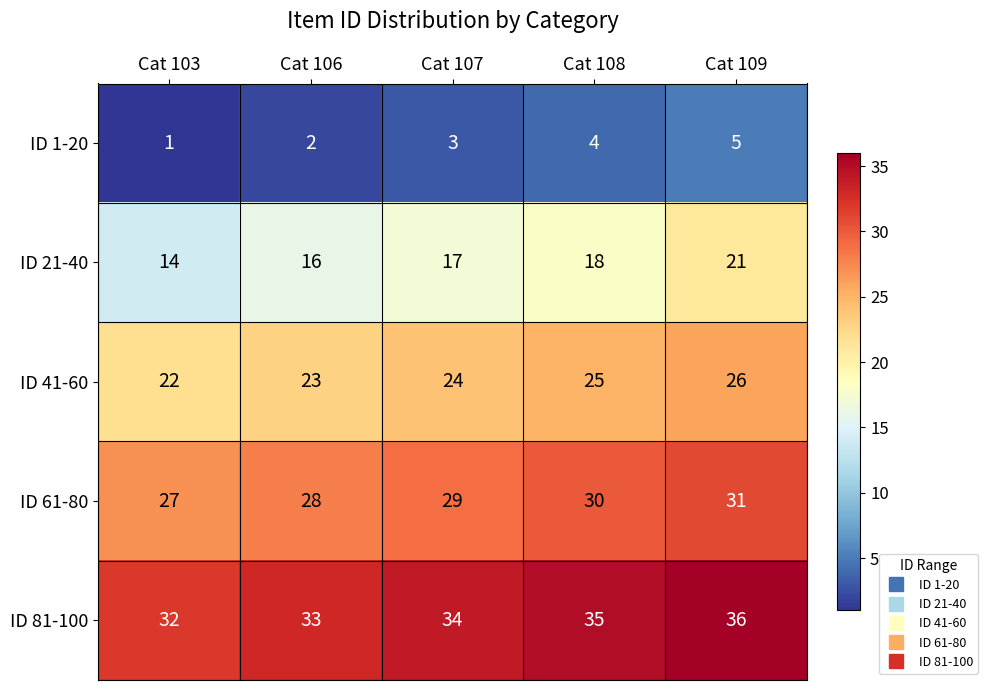

What is the spread (max minus min) of values at Cat 107?

31